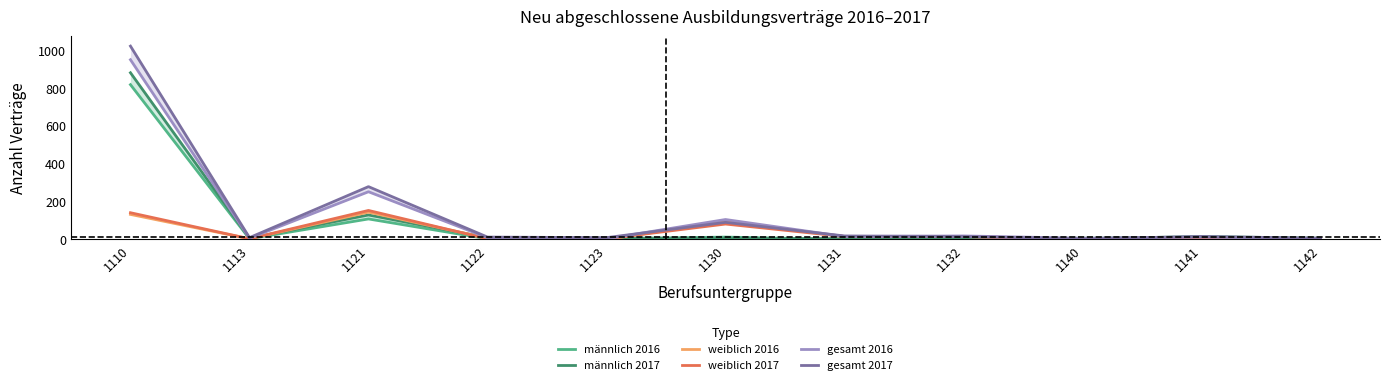

At which label is weiblich 2016 closest to 72?

1130